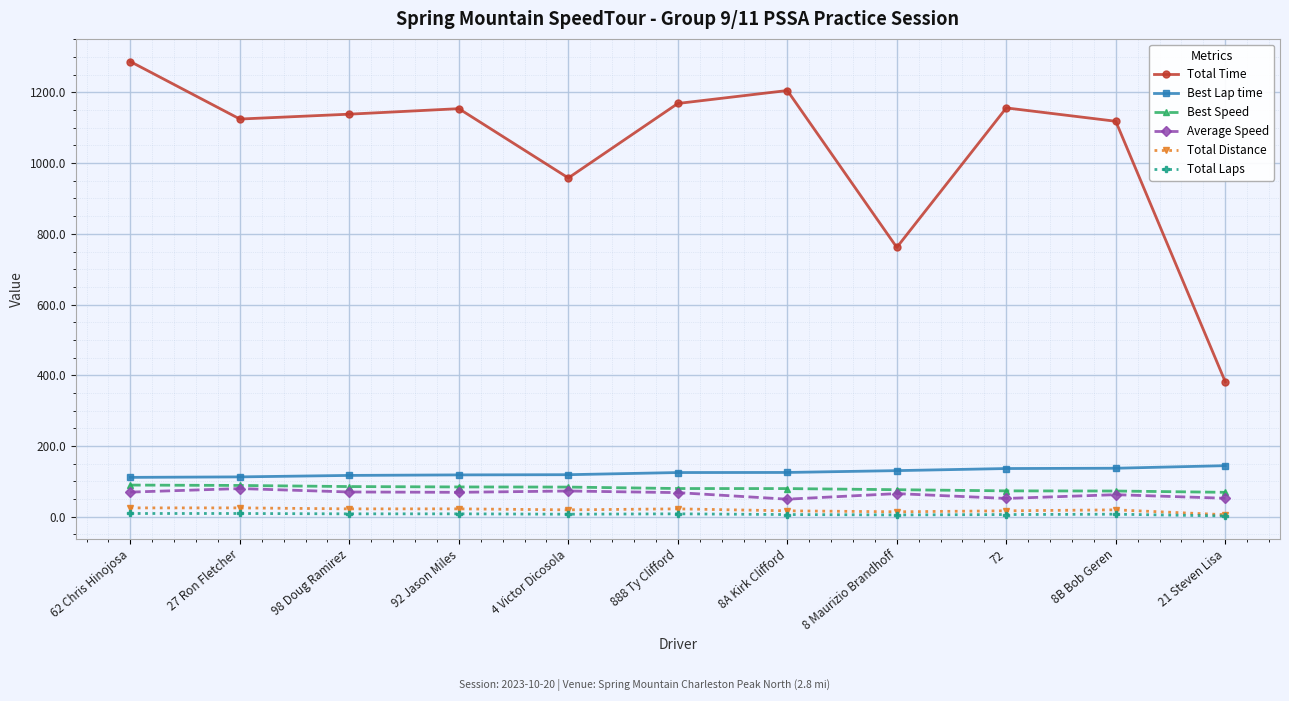

True or false: Best Speed and Total Laps intersect in this chart.

False